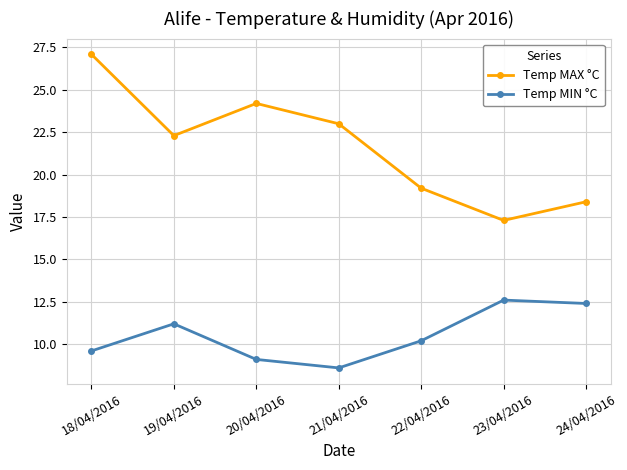

Which category has the highest value across all series?

18/04/2016